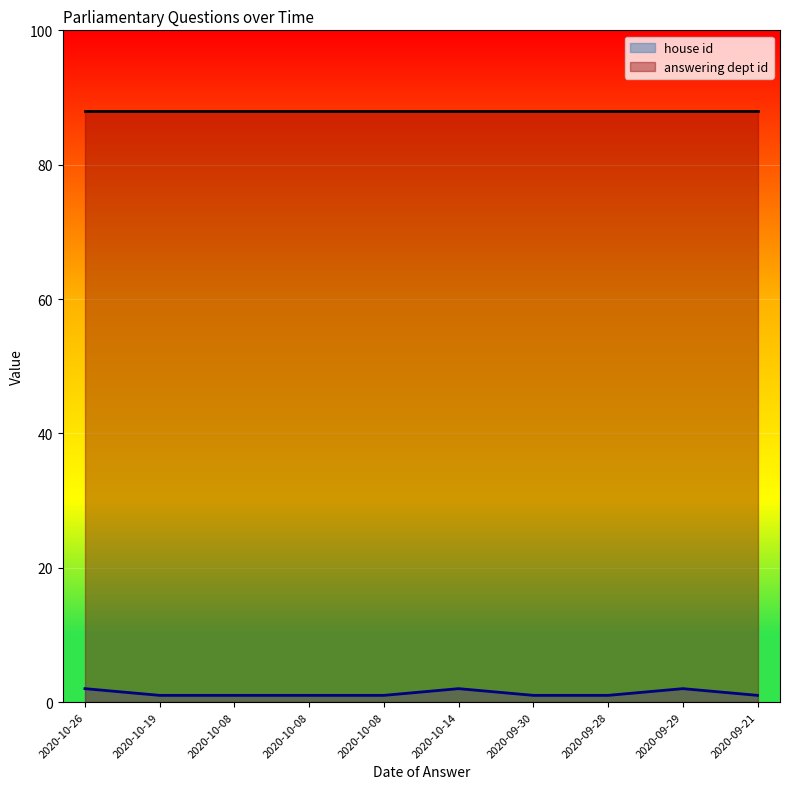

Between 2020-10-08 and 2020-09-21, which is larger?

2020-10-08